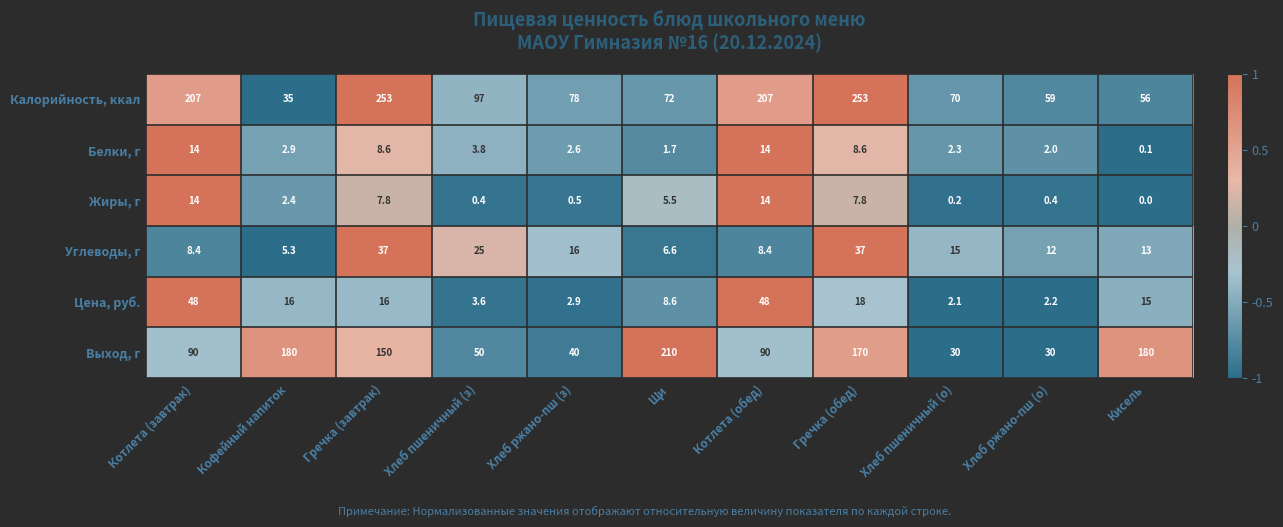

True or false: Выход, г has a value of 30.0 at Хлеб пшеничный (о).

True